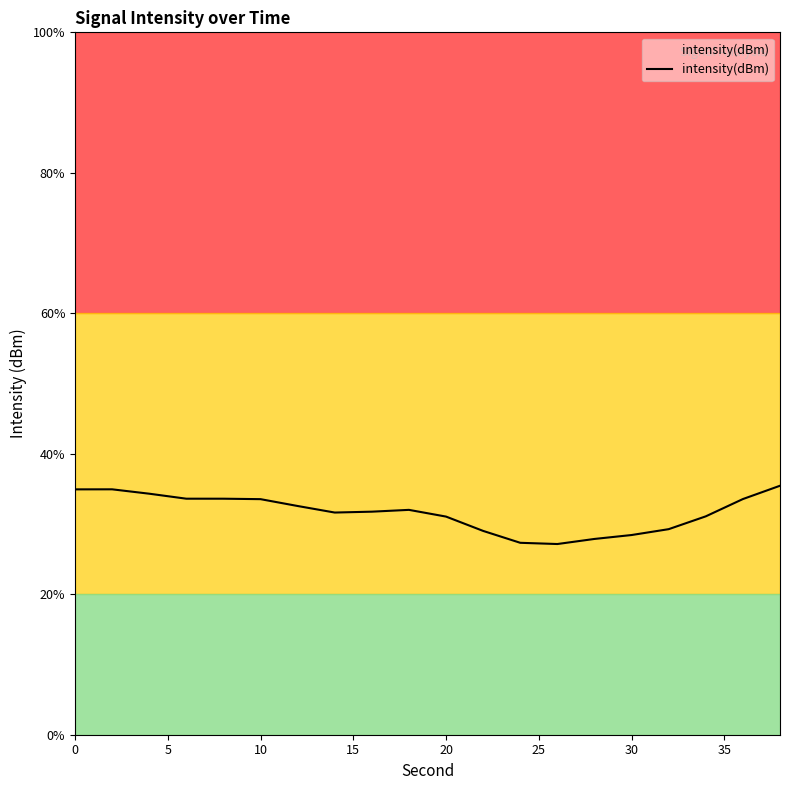

What is the difference between the maximum and minimum values?

8.3